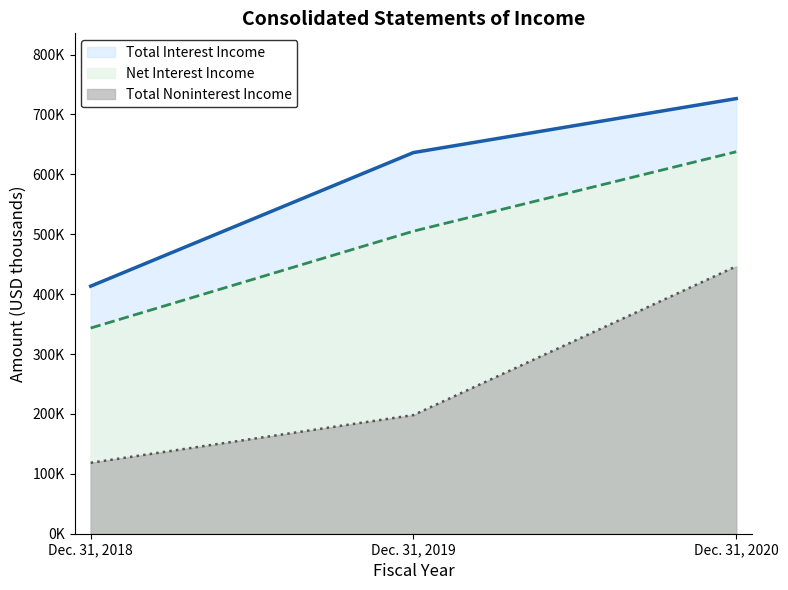

What is the difference between the maximum and minimum values in the Total Interest Income series?

313177